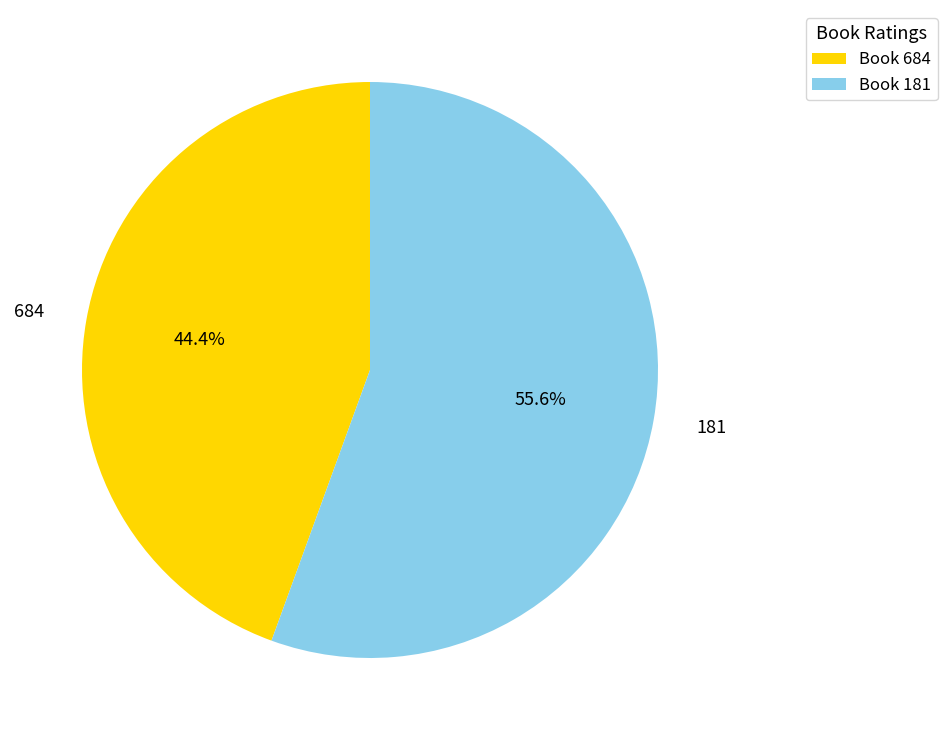

Rank the categories by value from lowest to highest.

684, 181